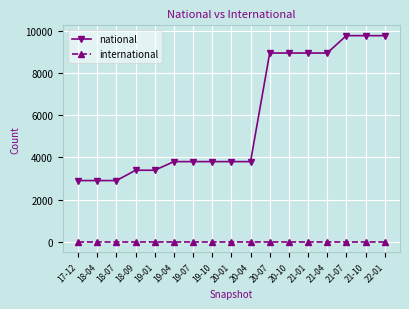

True or false: international has a value of 0 at 21-07.

True